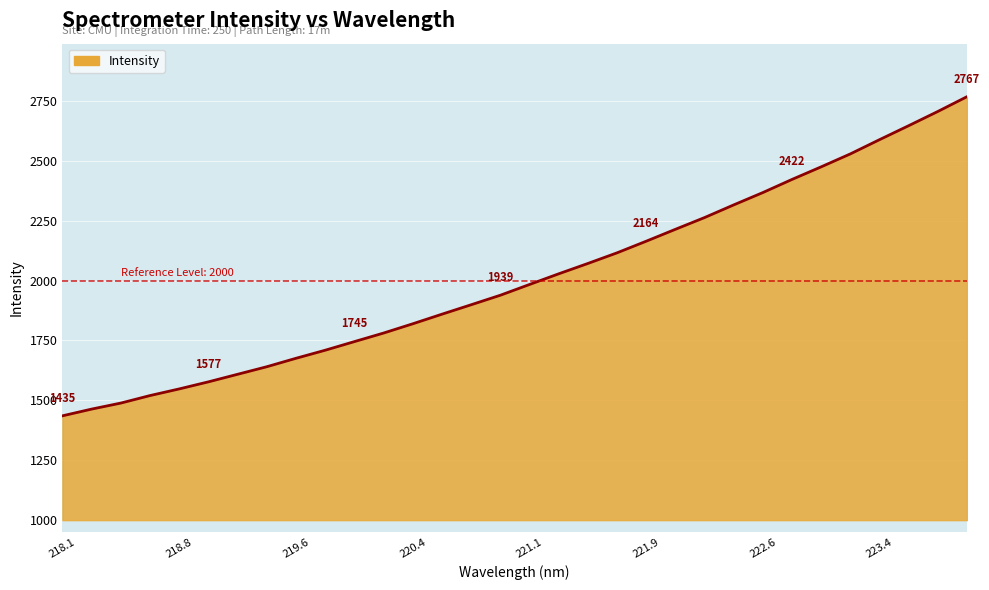

What is the average value?

2011.3